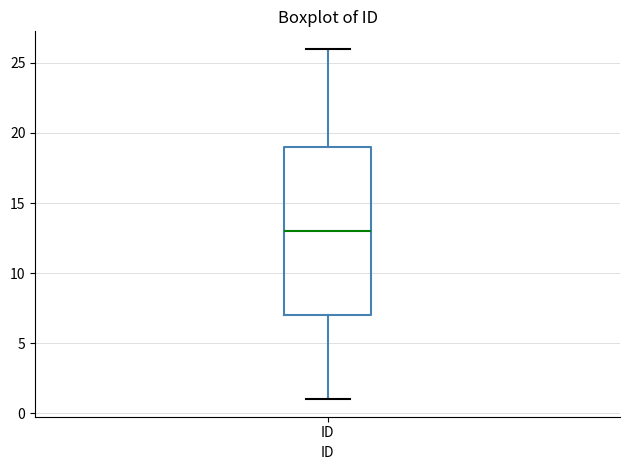

Where does the upper whisker of the box for ID end on the y-axis? The values are not printed on the chart, so give them approximately, as read against the axis.

26